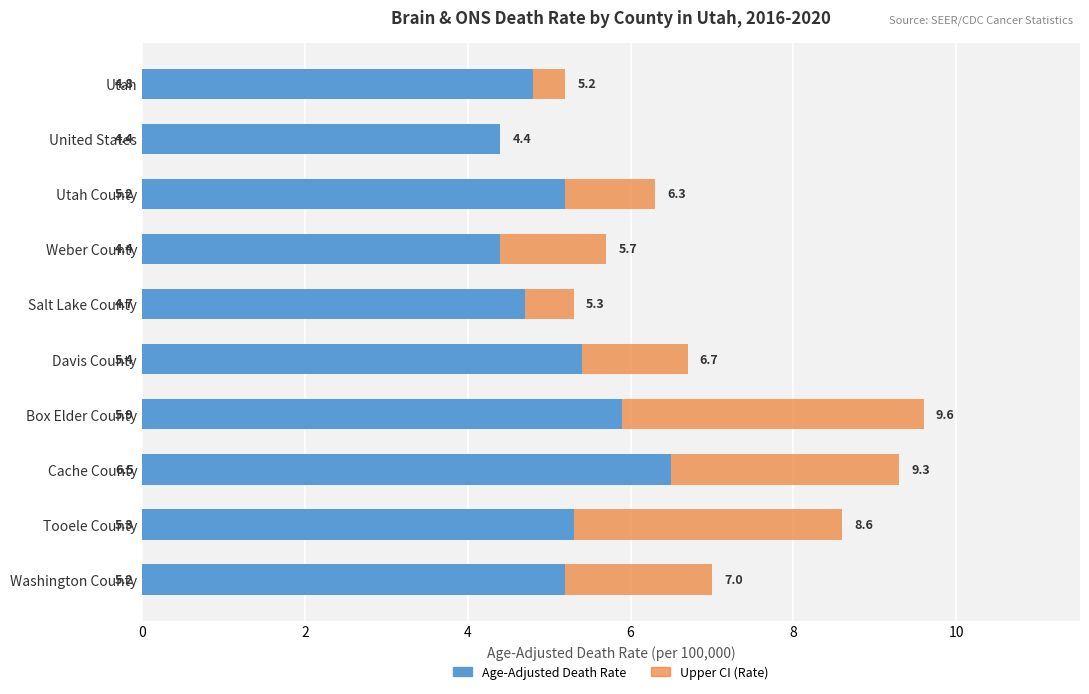

The value of Upper CI (Rate) at Salt Lake County is 5.3. True or false?

True